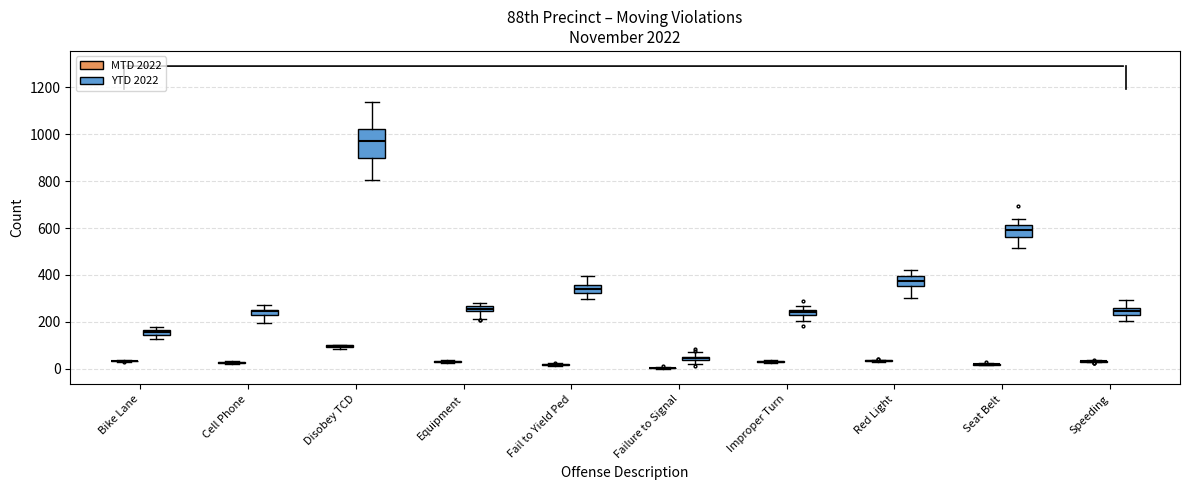

Which box is the tallest, from its lower edge to its upper edge?

Disobey TCD (YTD 2022)